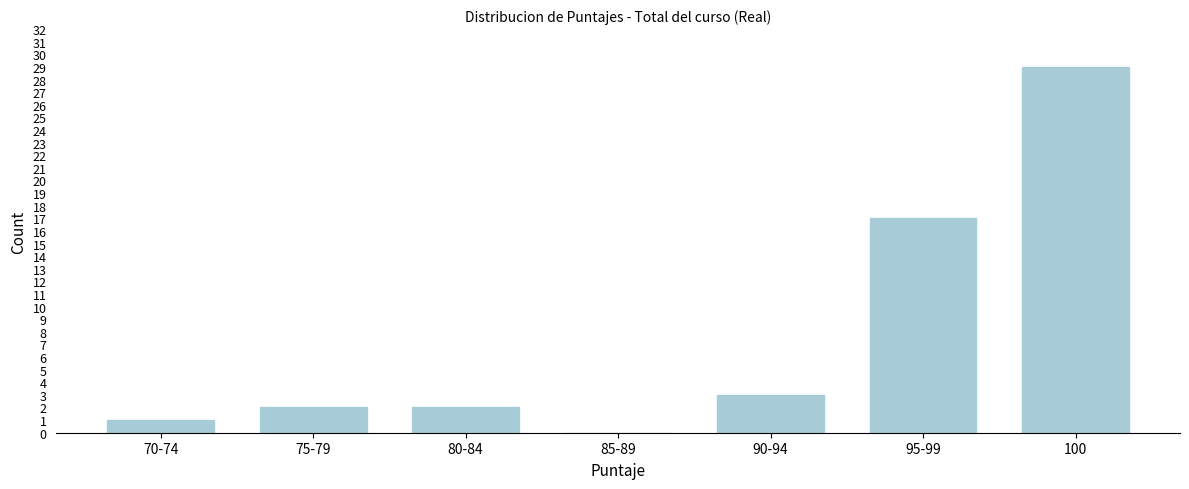

Reading left to right, extract all data points from this chart.

70-74=1	75-79=2	80-84=2	85-89=0	90-94=3	95-99=17	100=29